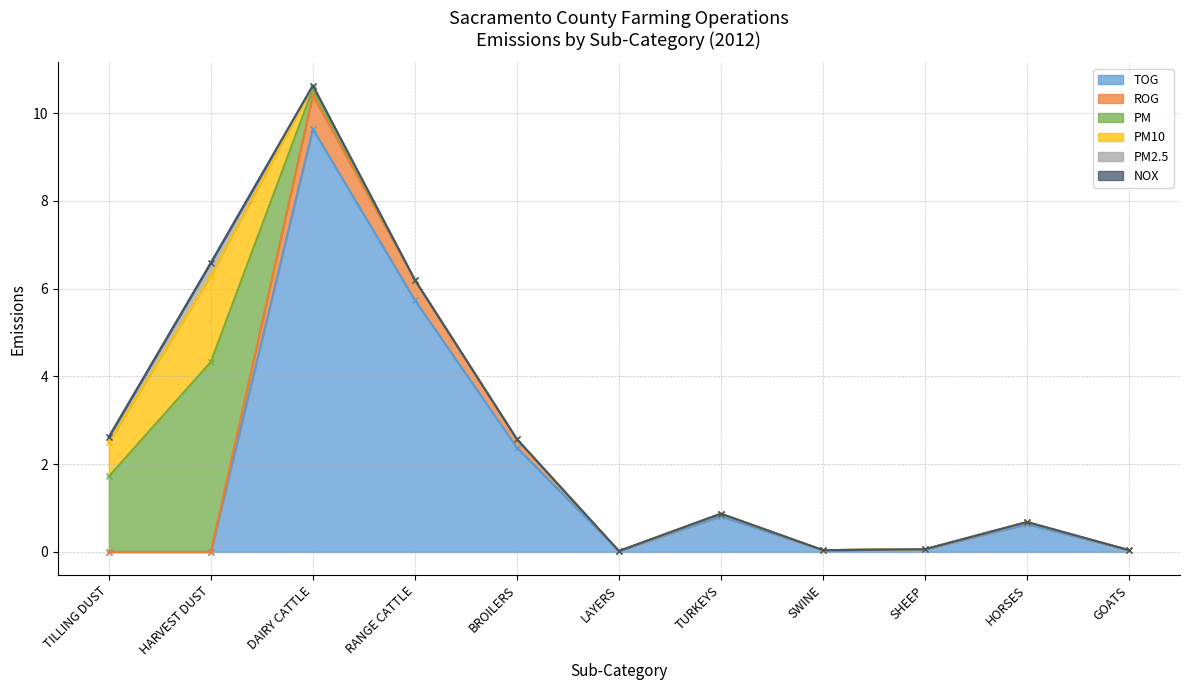

What is the total value across all series at HORSES?

0.7